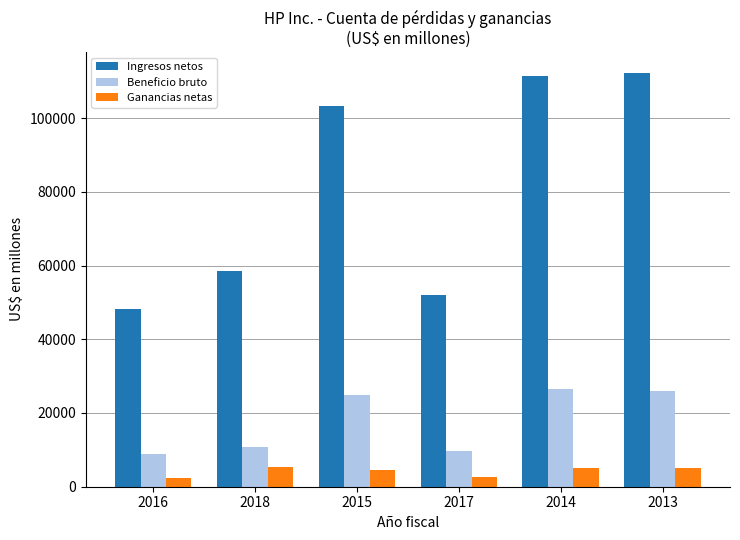

What is the value of the Beneficio bruto bar at the 4th from the left?

9578